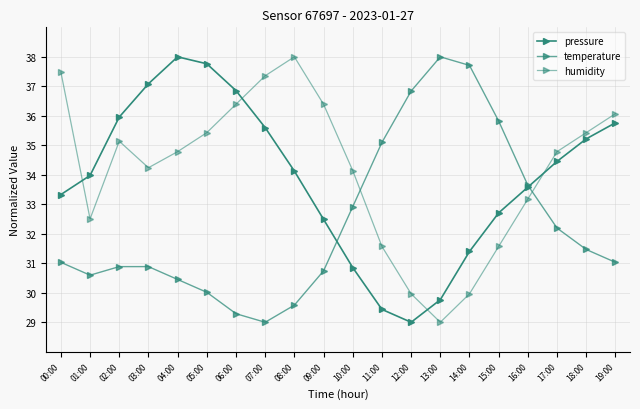

Rank the categories by temperature value from highest to lowest.

13:00, 14:00, 12:00, 15:00, 11:00, 16:00, 10:00, 17:00, 18:00, 00:00, 19:00, 02:00, 03:00, 09:00, 01:00, 04:00, 05:00, 08:00, 06:00, 07:00